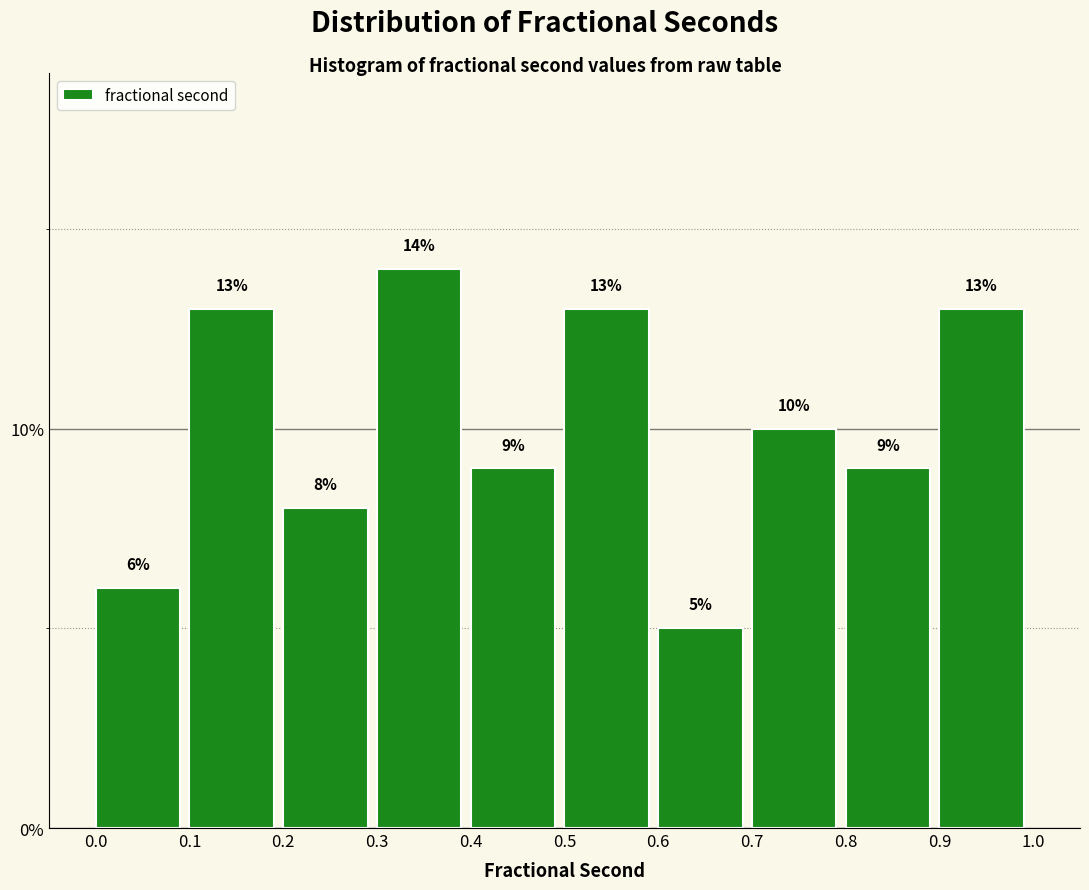

Over which range of the x-axis is the bar tallest?

0.3 to 0.4